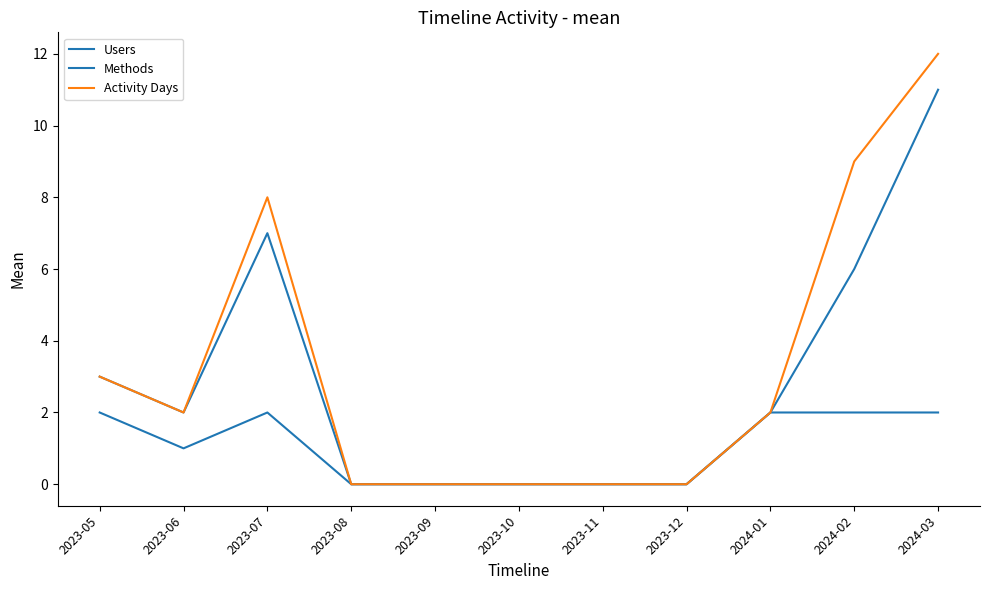

Does the chart display data point markers on the line(s)?

No